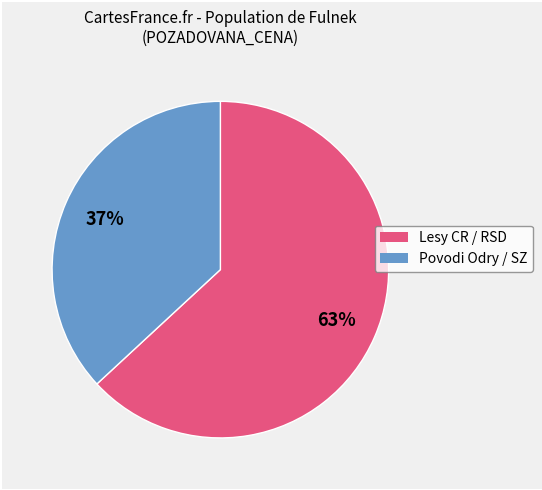

Is there a majority slice in this chart?

Yes